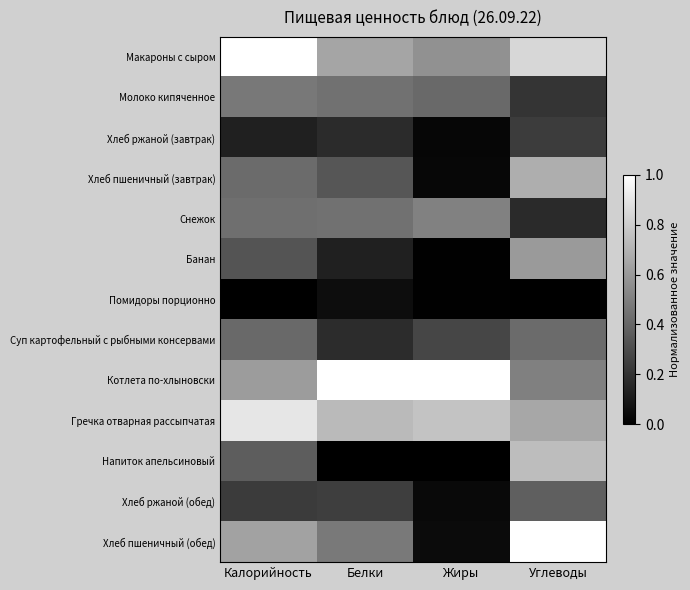

Which series has the largest range (max minus min)?

Хлеб пшеничный (обед)